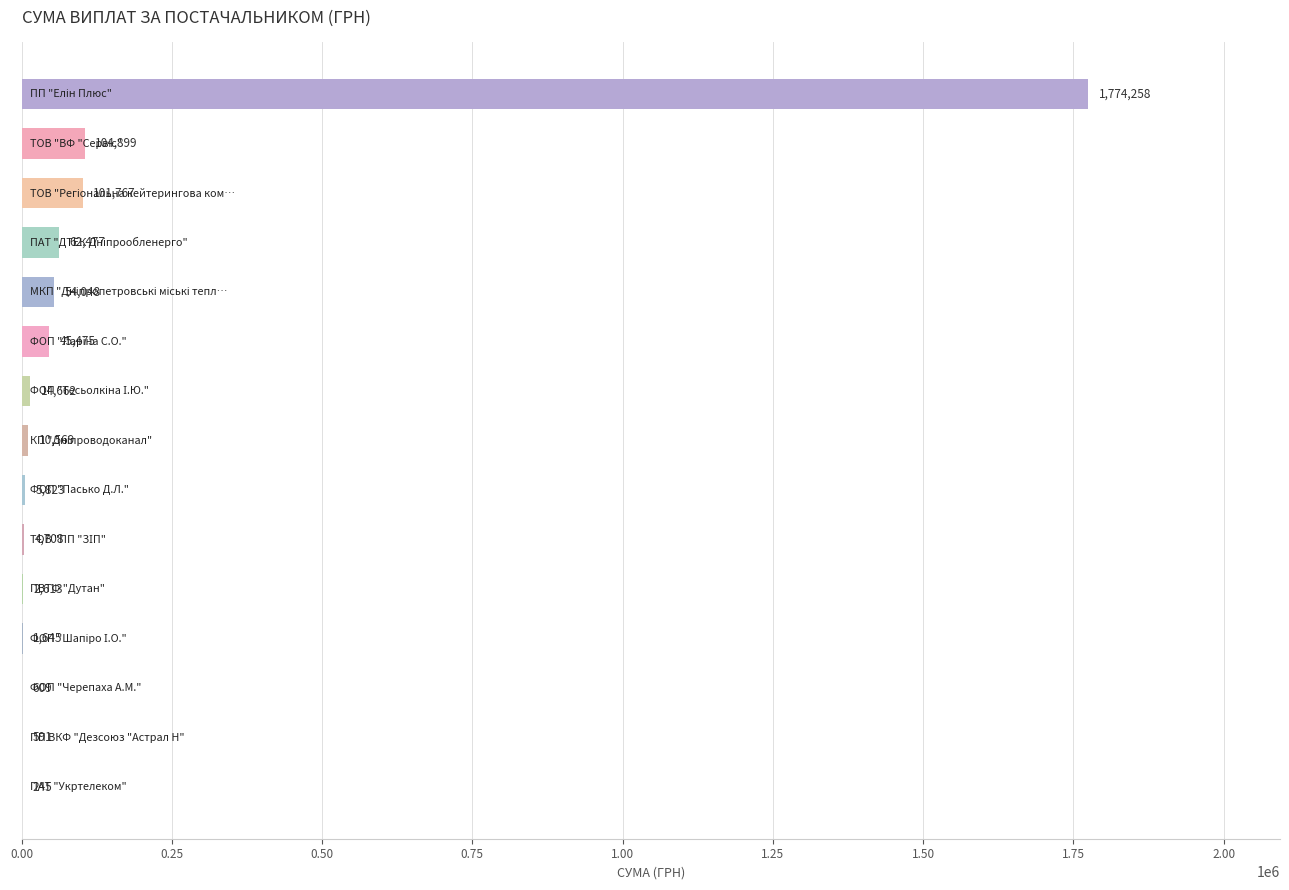

What is the maximum value shown in the chart?

1774258.2